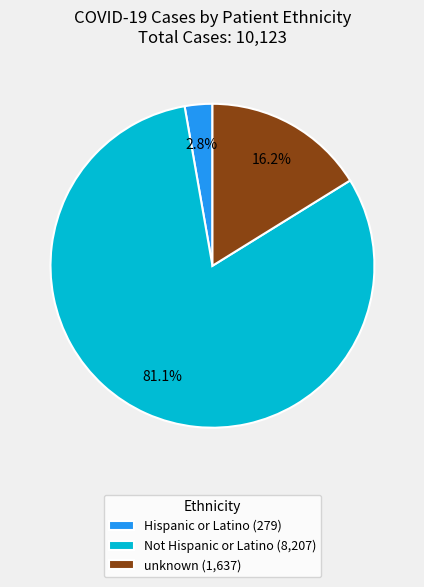

To the nearest percent, what percentage of the pie is Hispanic or Latino?

3%